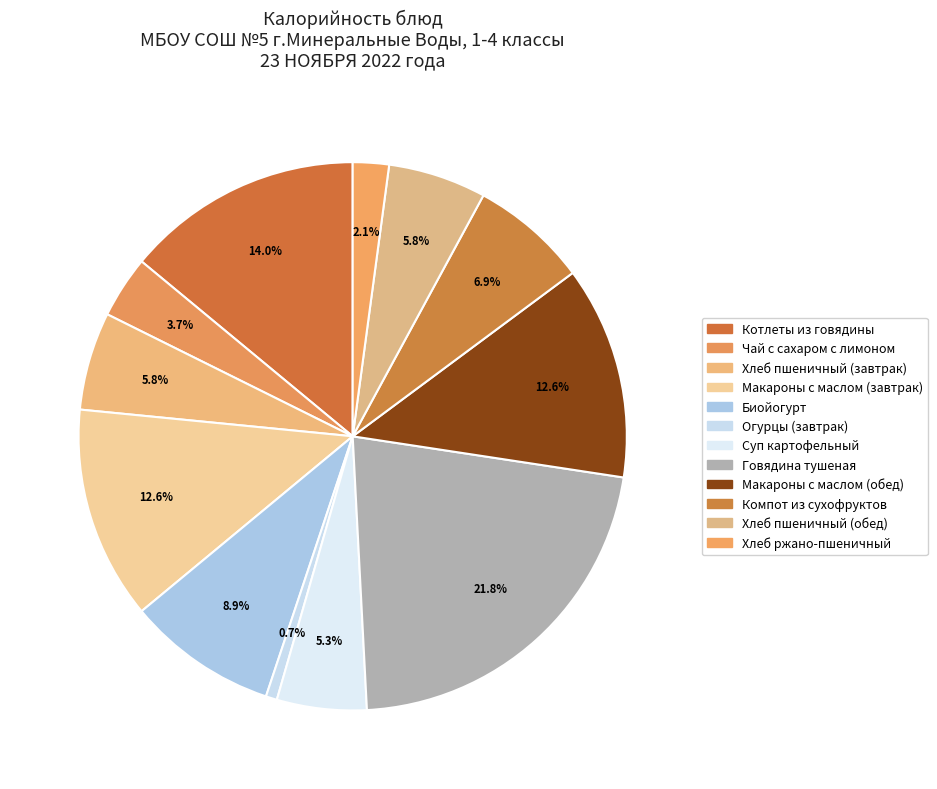

To the nearest percent, what is the difference between the largest and smallest slice percentages?

21%